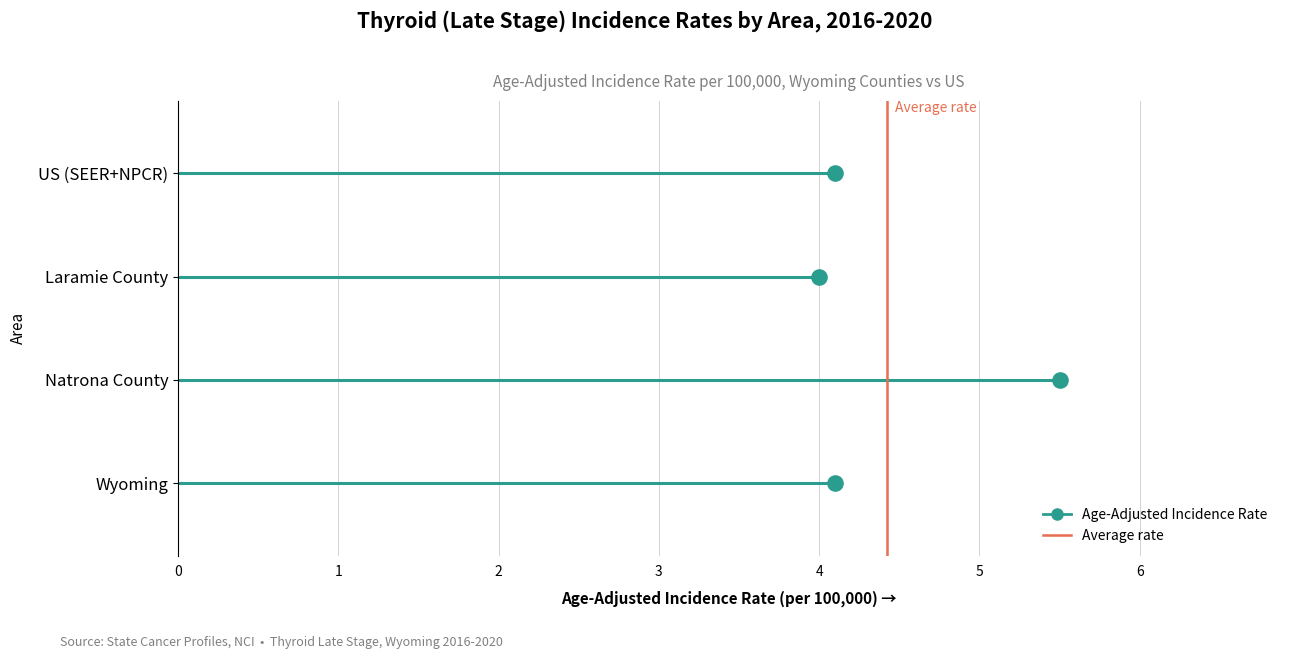

Between Laramie County and Natrona County, which is larger?

Natrona County